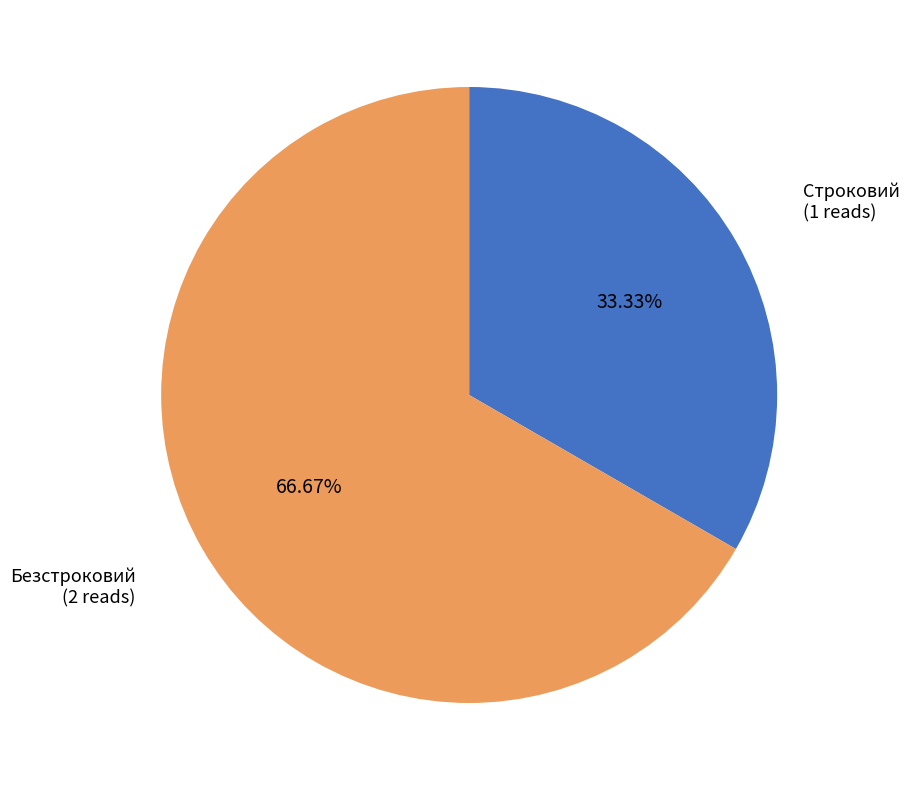

How many slices are in this pie chart?

2